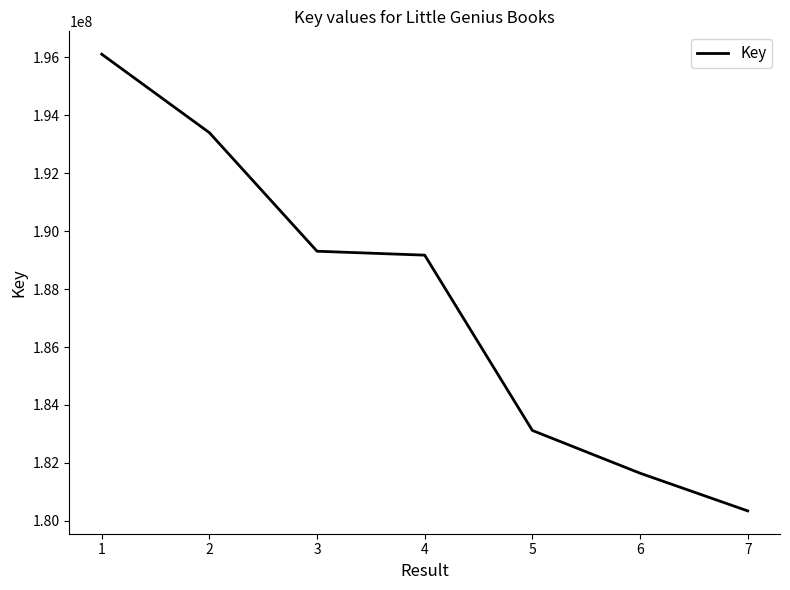

How many lines are shown in the chart?

1